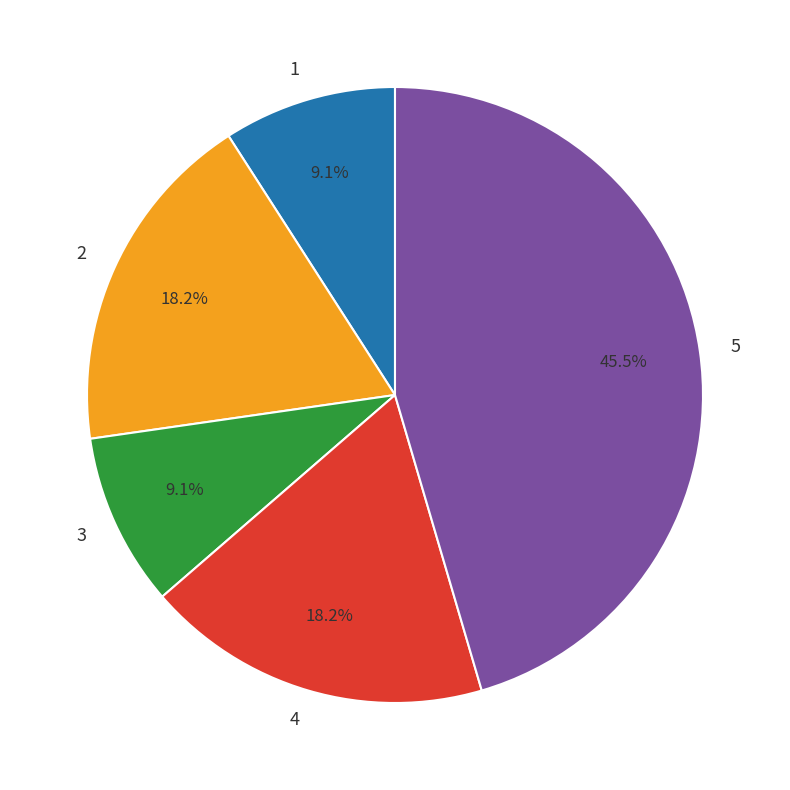

How many segments does this pie chart have?

5